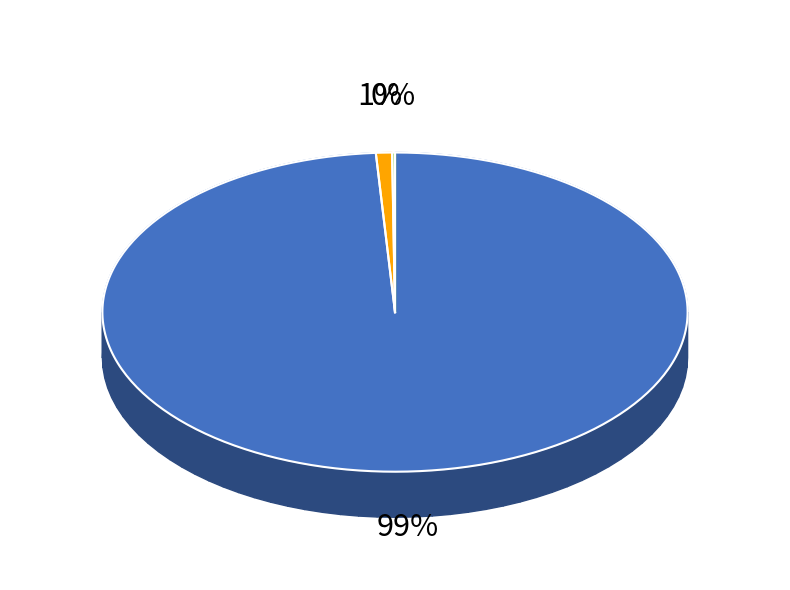

What portion of the pie excludes Restricted cash included in assets held?

99.1%